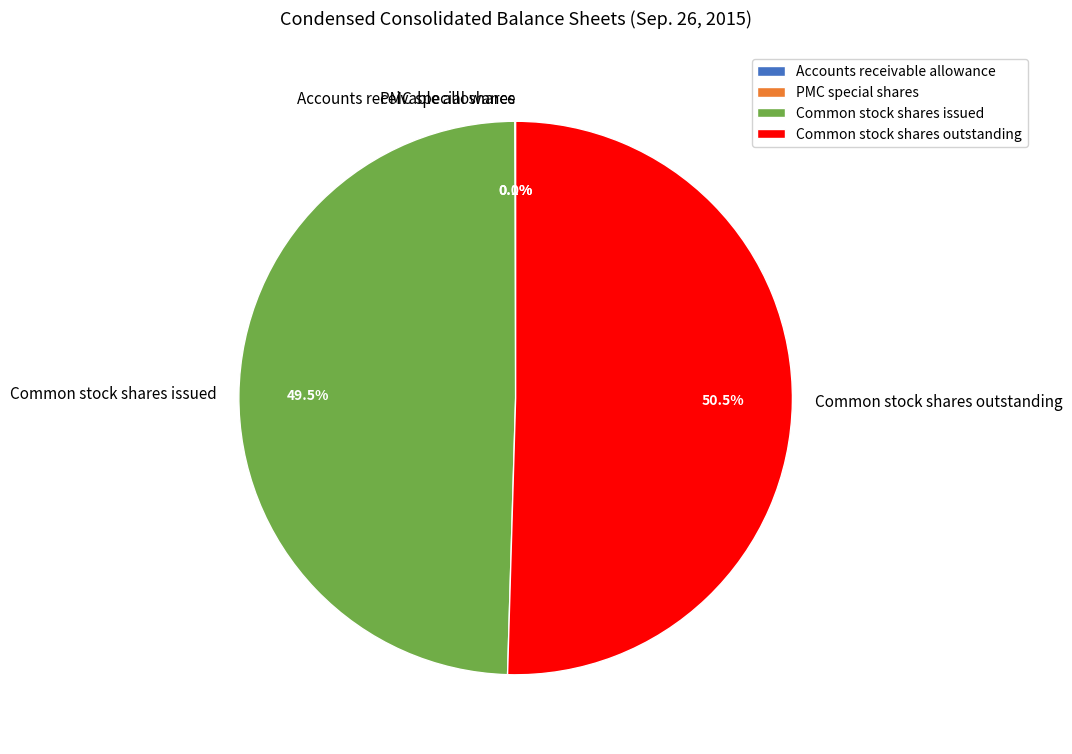

Approximately how many times larger is the value at Common stock shares issued compared to Common stock shares outstanding?

1.0